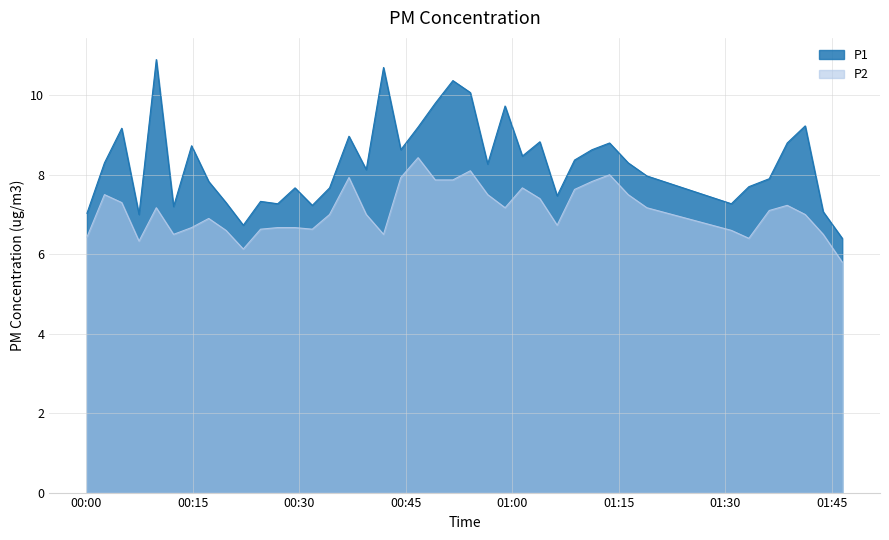

True or false: P1 and P2 intersect in this chart.

False